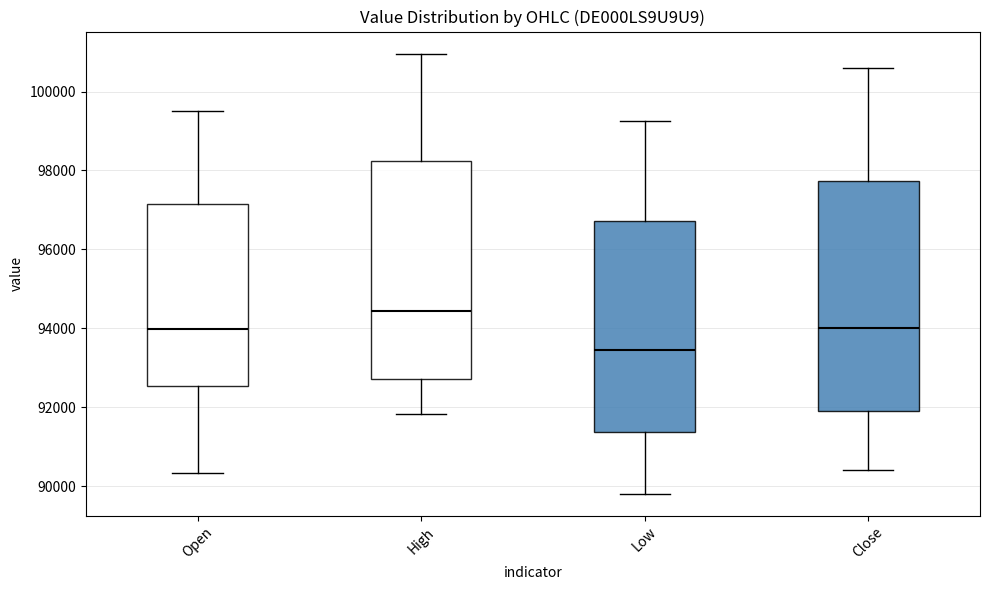

Which box is the tallest, from its lower edge to its upper edge?

Close